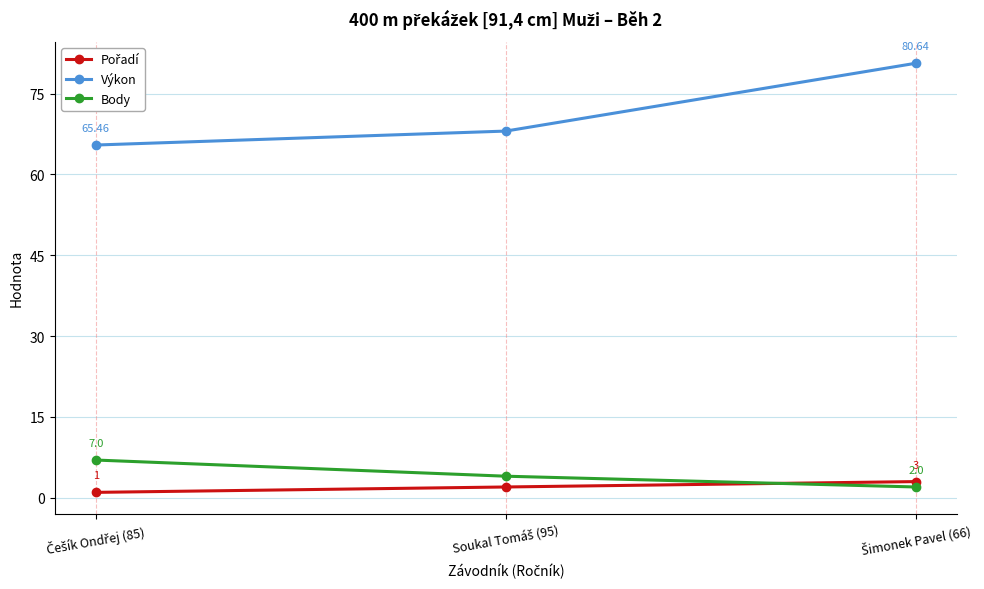

Which series has the widest spread of values?

Výkon